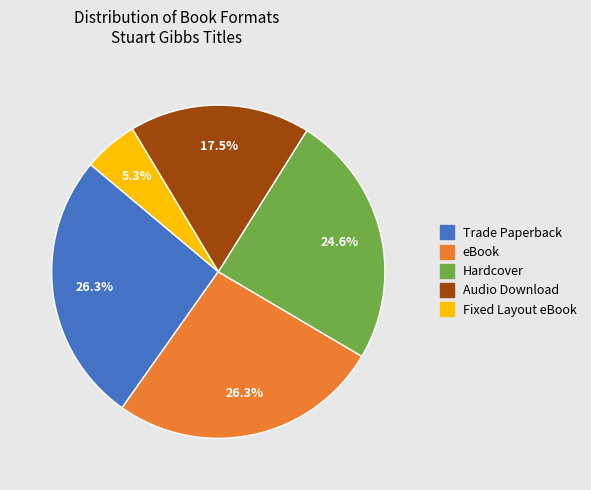

How many slices are in this pie chart?

5